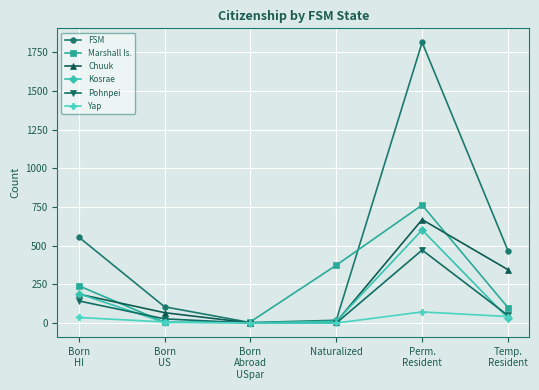

What is the difference between the FSM values at Temp.
Resident and Naturalized?

450